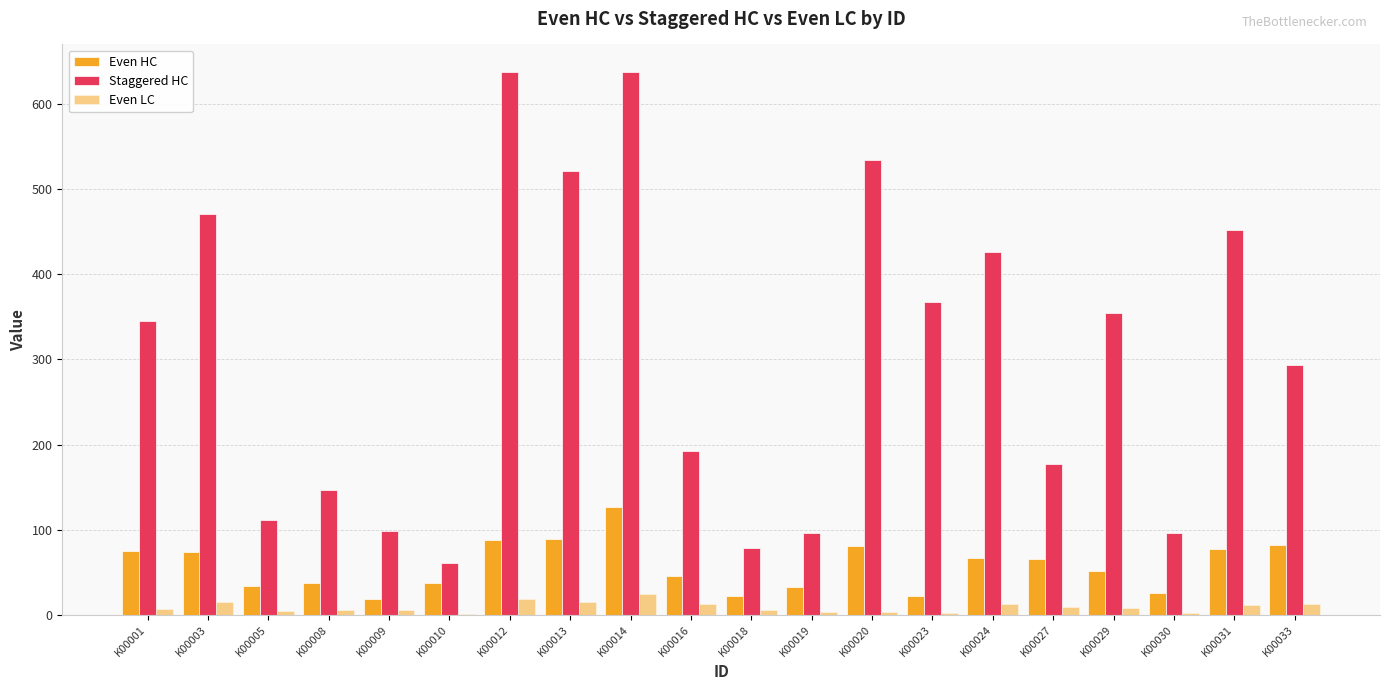

Rank the categories by Even HC value from highest to lowest.

K00014, K00013, K00012, K00033, K00020, K00031, K00001, K00003, K00024, K00027, K00029, K00016, K00008, K00010, K00005, K00019, K00030, K00018, K00023, K00009